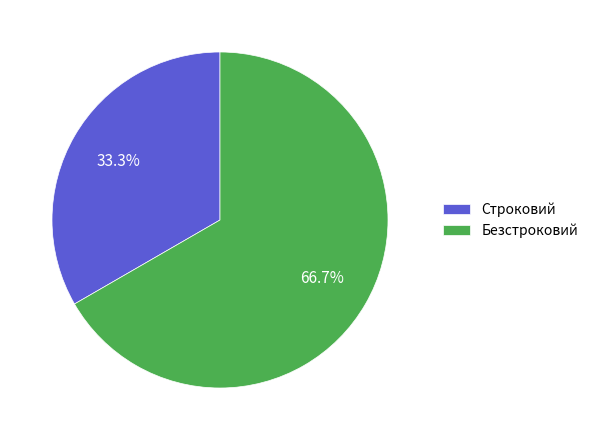

Approximately how many times larger is the value at Строковий compared to Безстроковий?

0.5